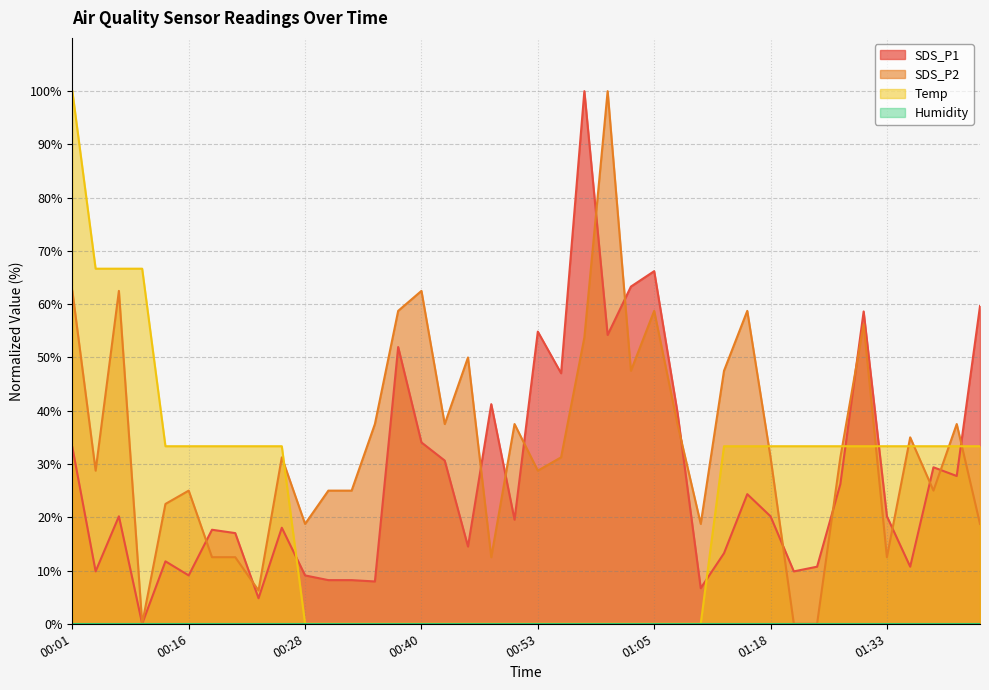

At which category is the sum across all series the highest?

00:01